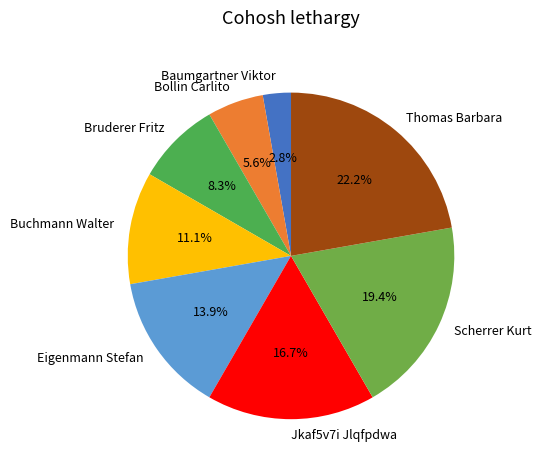

Rank the categories by value from lowest to highest.

Baumgartner Viktor, Bollin Carlito, Bruderer Fritz, Buchmann Walter, Eigenmann Stefan, Jkaf5v7i Jlqfpdwa, Scherrer Kurt, Thomas Barbara